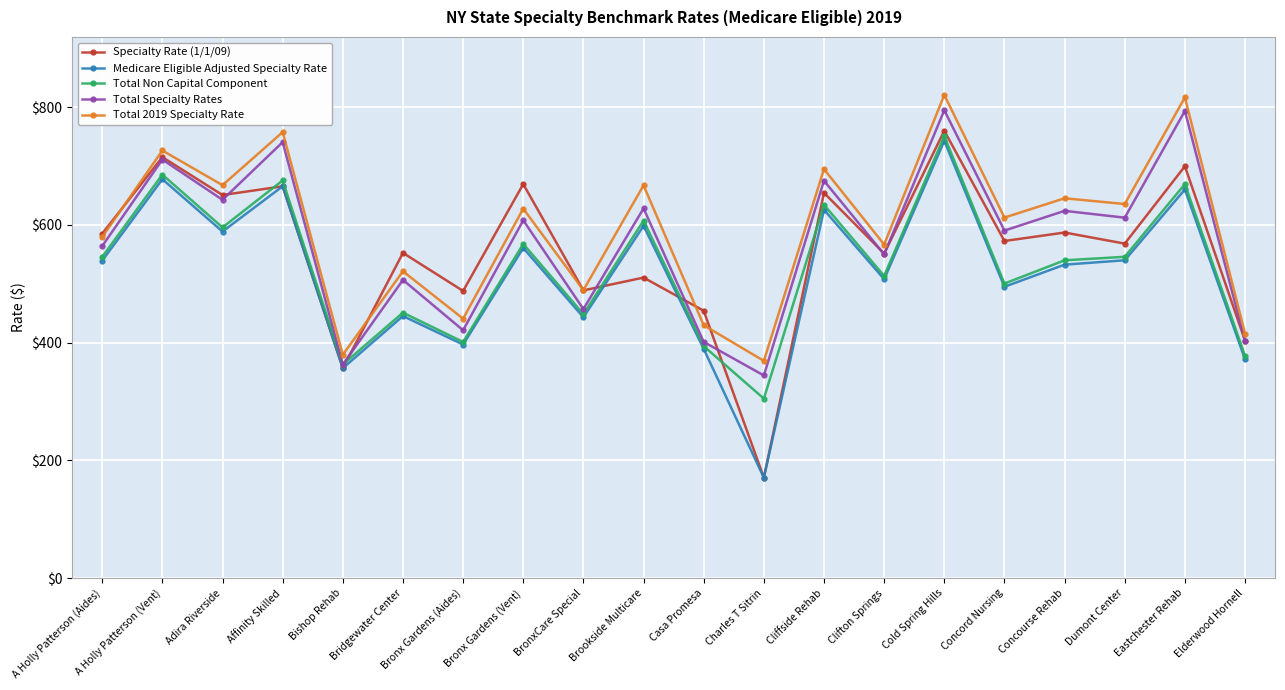

What is the label of the 12th point from the right?

BronxCare Special